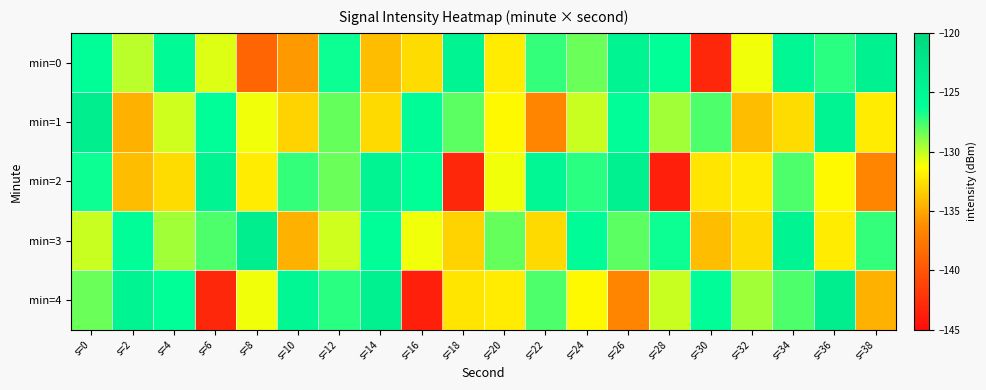

Reading left to right, transcribe all the data shown in this chart.

min=0: s=0=-126.2	s=2=-130.0	s=4=-125.5	s=6=-130.6	s=8=-138.9	s=10=-135.7	s=12=-126.5	s=14=-134.1	s=16=-132.7	s=18=-124.6	s=20=-132.0	s=22=-127.3	s=24=-128.3	s=26=-124.7	s=28=-126.3	s=30=-143.1	s=32=-131.0	s=34=-125.1	s=36=-127.1	s=38=-124.1
min=1: s=0=-123.5	s=2=-134.6	s=4=-130.3	s=6=-126.2	s=8=-131.0	s=10=-133.1	s=12=-128.3	s=14=-132.9	s=16=-125.9	s=18=-128.0	s=20=-131.4	s=22=-136.8	s=24=-130.2	s=26=-126.0	s=28=-129.5	s=30=-127.8	s=32=-134.1	s=34=-132.7	s=36=-124.6	s=38=-132.0
min=2: s=0=-126.5	s=2=-134.1	s=4=-132.7	s=6=-124.6	s=8=-132.0	s=10=-127.3	s=12=-128.3	s=14=-124.7	s=16=-126.3	s=18=-143.1	s=20=-131.0	s=22=-125.1	s=24=-127.1	s=26=-124.1	s=28=-143.7	s=30=-132.3	s=32=-132.1	s=34=-127.8	s=36=-131.4	s=38=-136.8
min=3: s=0=-130.2	s=2=-126.0	s=4=-129.5	s=6=-127.8	s=8=-123.5	s=10=-134.6	s=12=-130.3	s=14=-126.2	s=16=-131.0	s=18=-133.1	s=20=-128.3	s=22=-132.9	s=24=-125.9	s=26=-128.0	s=28=-126.5	s=30=-134.1	s=32=-132.7	s=34=-124.6	s=36=-132.0	s=38=-127.3
min=4: s=0=-128.3	s=2=-124.7	s=4=-126.3	s=6=-143.1	s=8=-131.0	s=10=-125.1	s=12=-127.1	s=14=-124.1	s=16=-143.7	s=18=-132.3	s=20=-132.1	s=22=-127.8	s=24=-131.4	s=26=-136.8	s=28=-130.2	s=30=-126.0	s=32=-129.5	s=34=-127.8	s=36=-123.5	s=38=-134.6